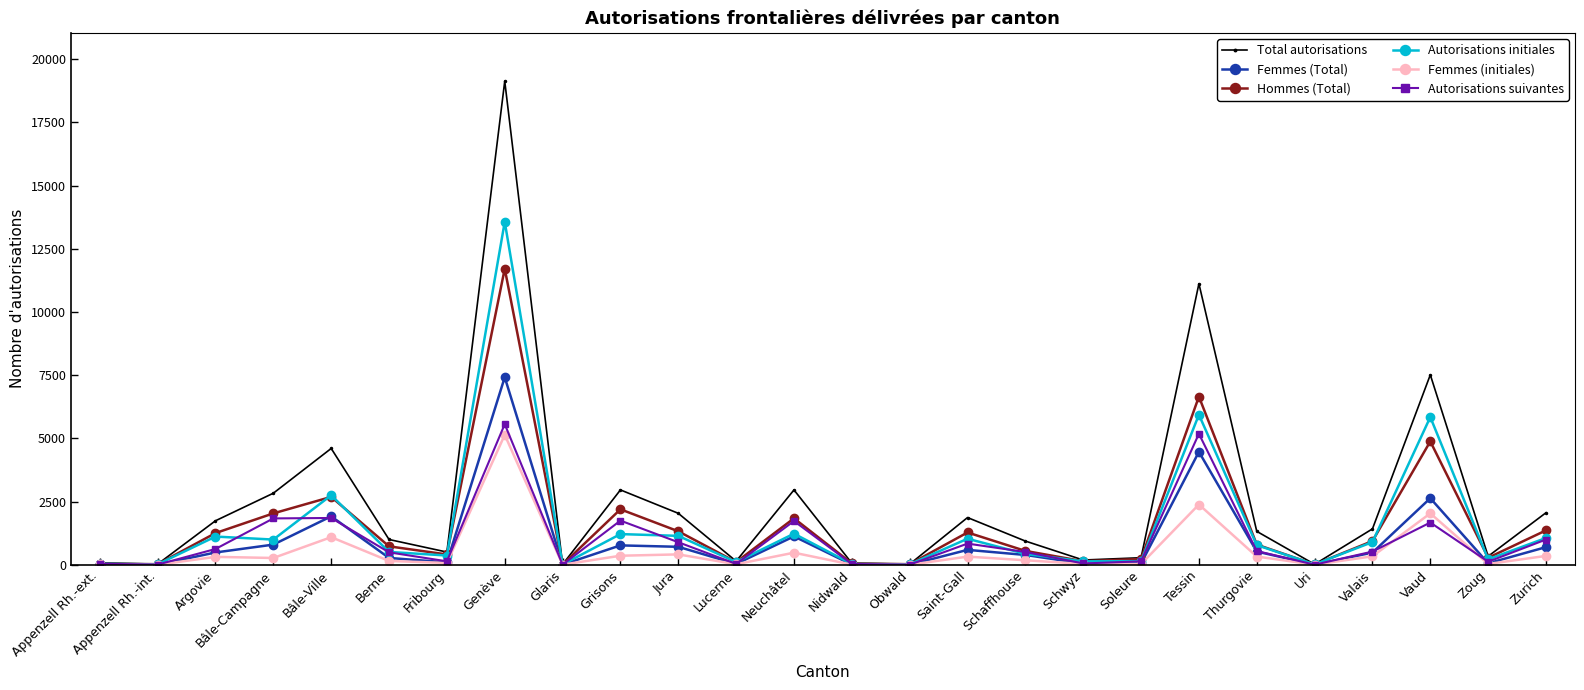

How many interior local peaks does the Total autorisations series have?

7